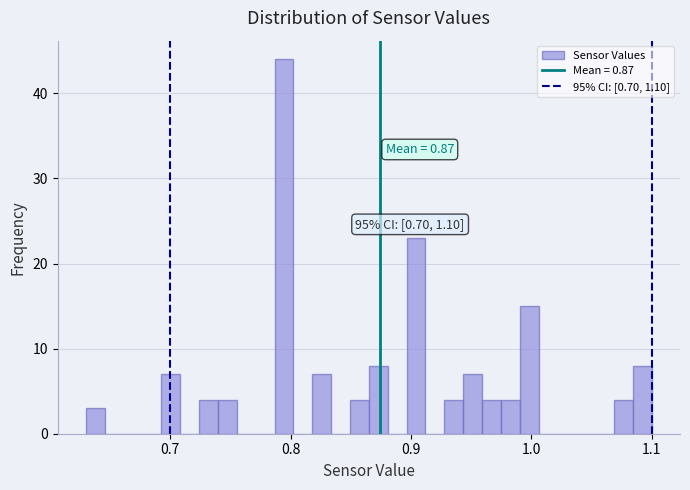

Around what value on the x-axis is the tallest bar? Give the approximate position of its centre, as read against the axis.

0.79